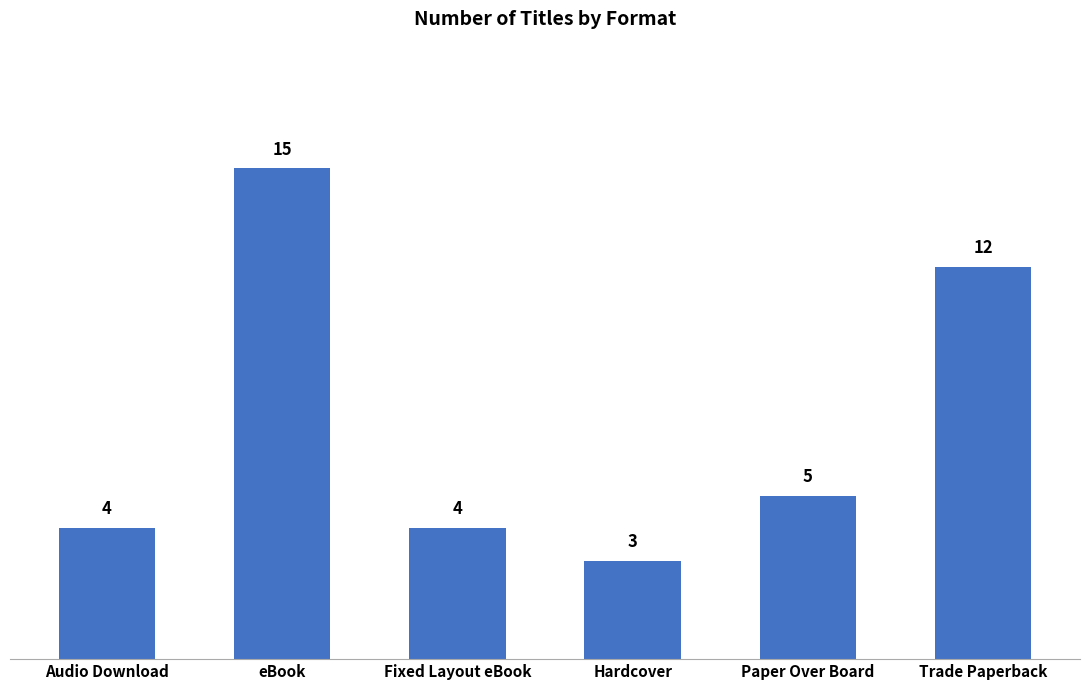

Which has a higher value, Paper Over Board or Hardcover?

Paper Over Board